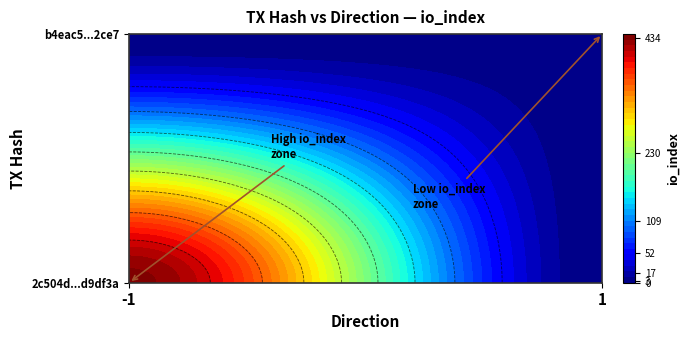

What is the difference between the maximum and minimum values in the 2c504d783d7d5db92770f3ad6c887fb34d9df3a series?

435